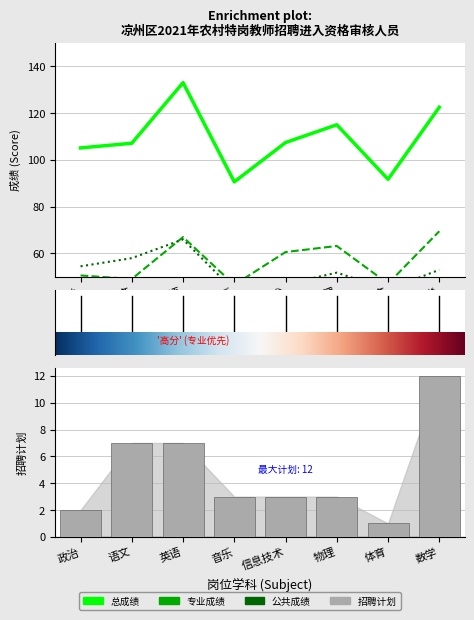

True or false: 总成绩(top) has a value of 63.8 at 体育.

False